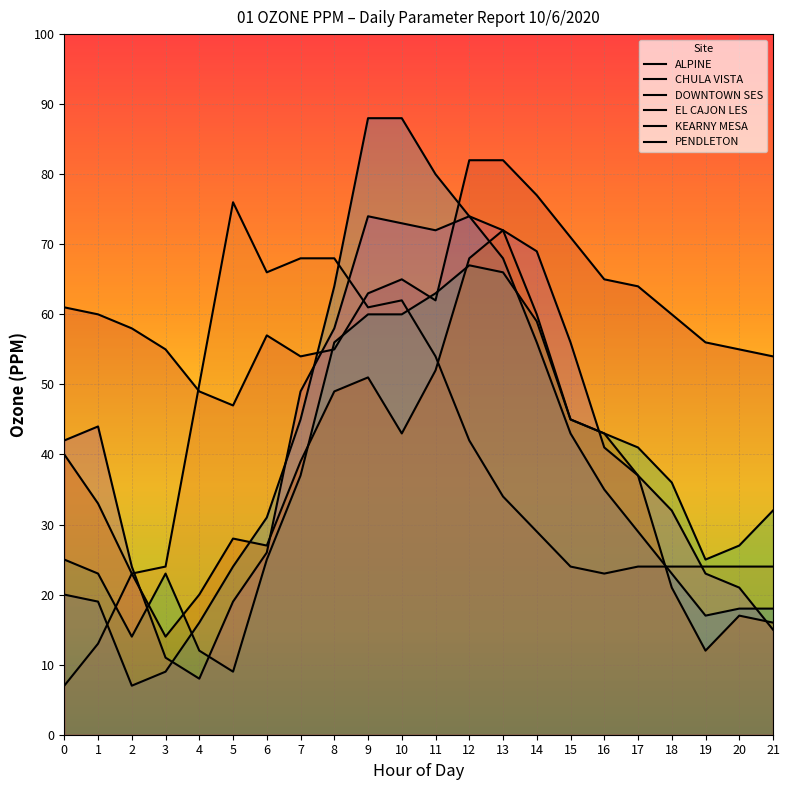

True or false: ALPINE has more than 2 points higher than both neighbors.

False